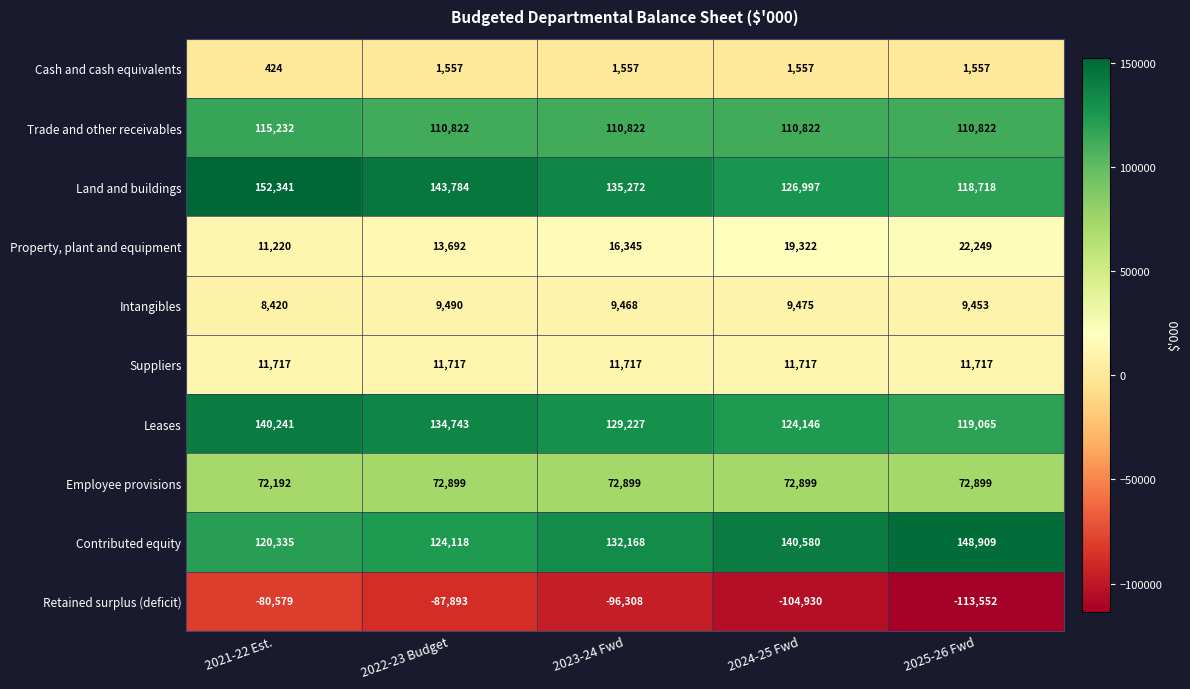

At which label does Retained surplus (deficit) first exceed -96308?

2021-22 Est.